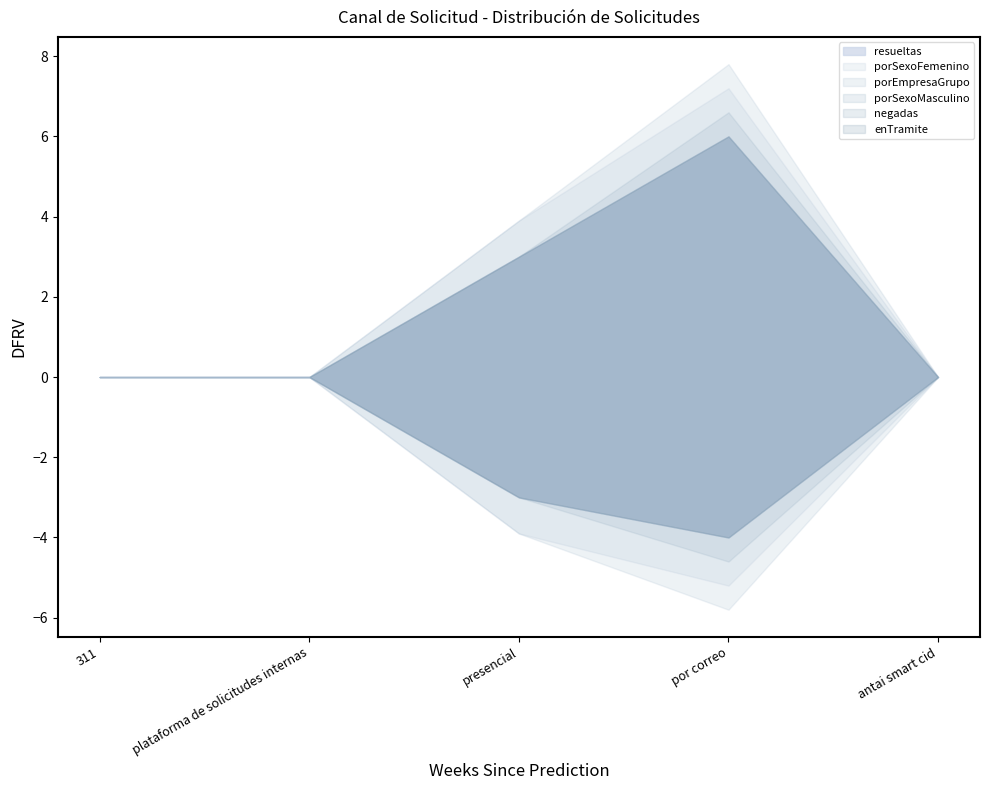

What are all the series names shown in the legend?

resueltas, porSexoFemenino, porEmpresaGrupo, porSexoMasculino, negadas, enTramite